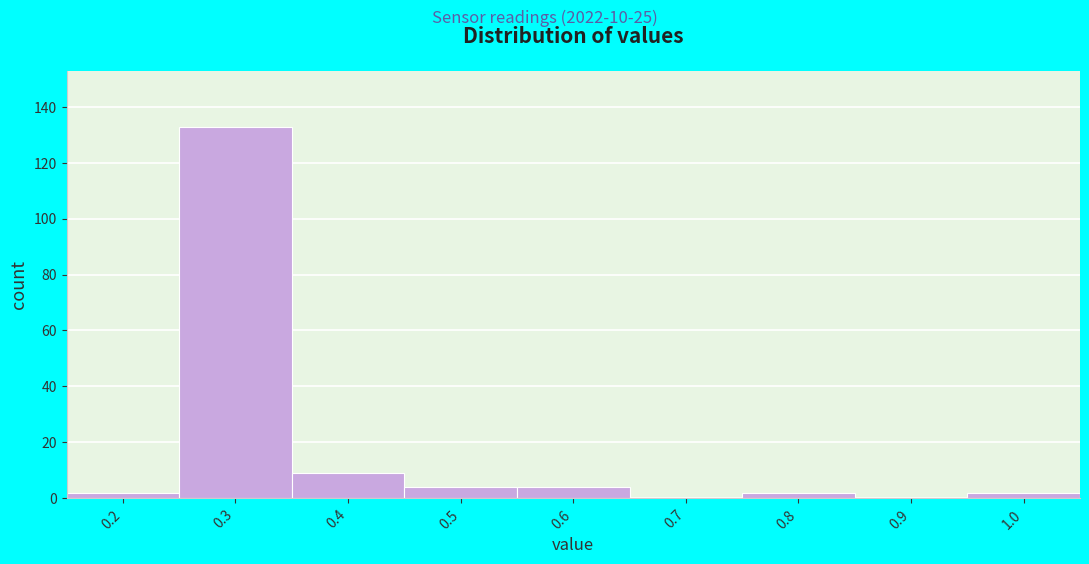

Reading left to right, list every bar in this chart as the range it spans on the x-axis followed by its height. The values are not printed on the chart, so give them approximately, as read against the axis.

0.15 to 0.25: 2
0.25 to 0.35: 134
0.35 to 0.45: 10
0.45 to 0.55: 4
0.55 to 0.65: 4
0.65 to 0.75: 0
0.75 to 0.85: 2
0.85 to 0.95: 0
0.95 to 1.05: 2